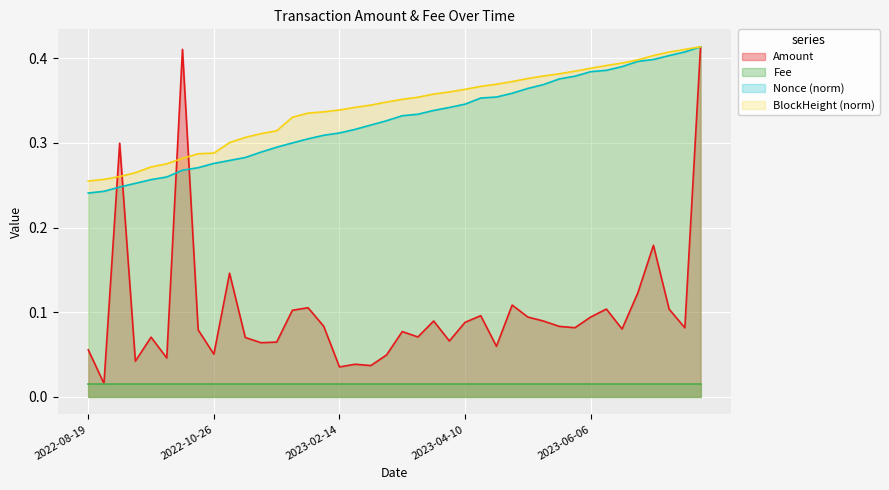

How many points are higher than both their immediate neighbors (excluding endpoints)?

12